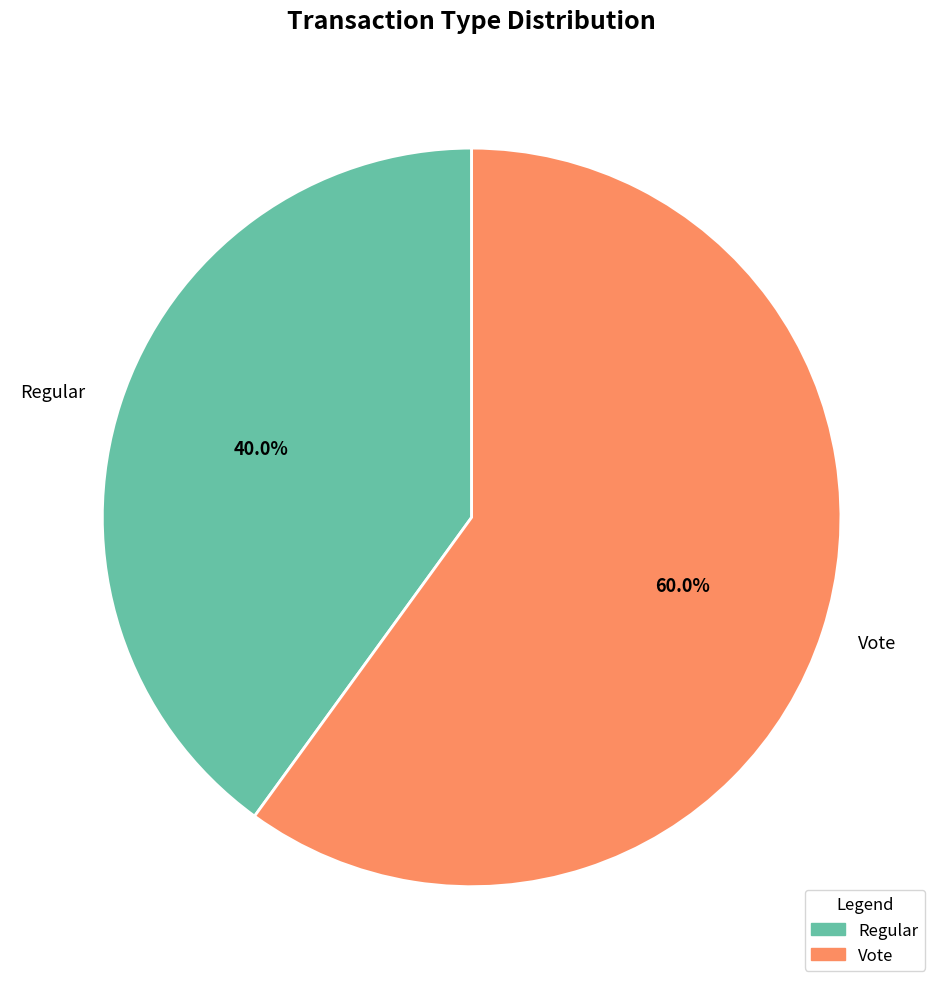

What is the smallest slice in the pie chart?

Regular